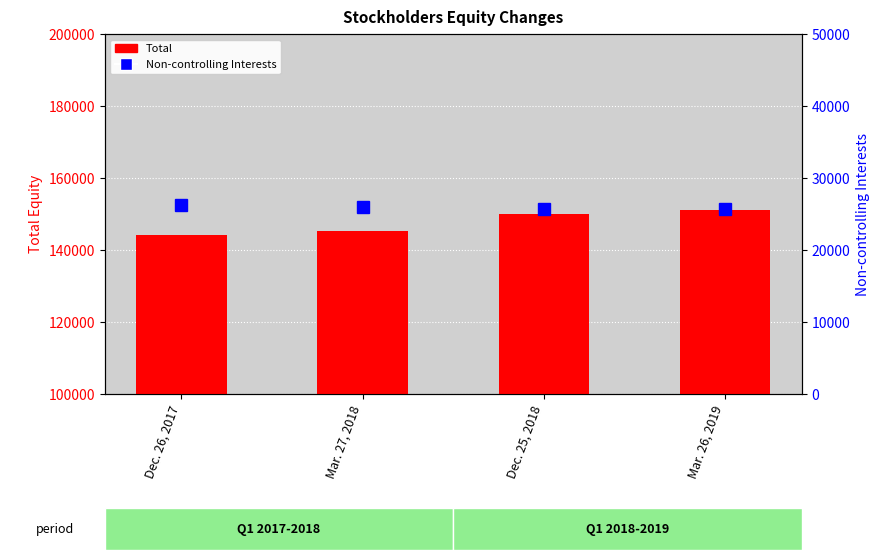

Which series has the widest spread of values?

Total